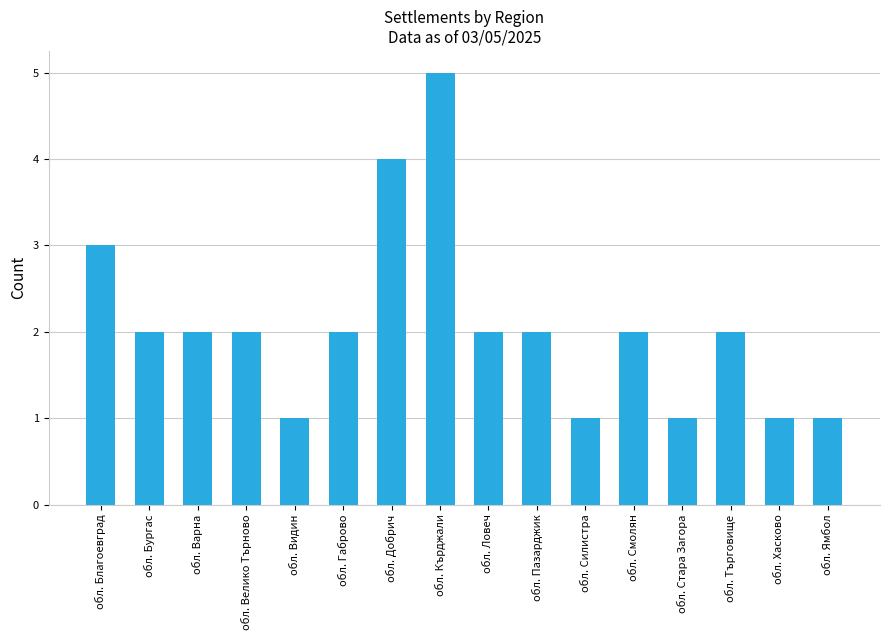

What is the greatest value displayed?

5